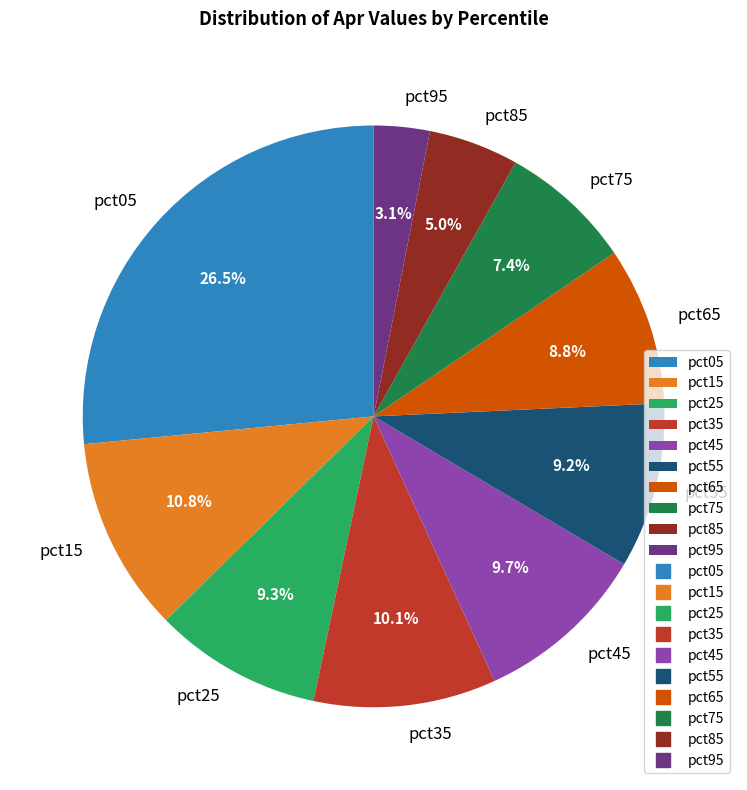

Between pct25 and pct05, which is larger?

pct05